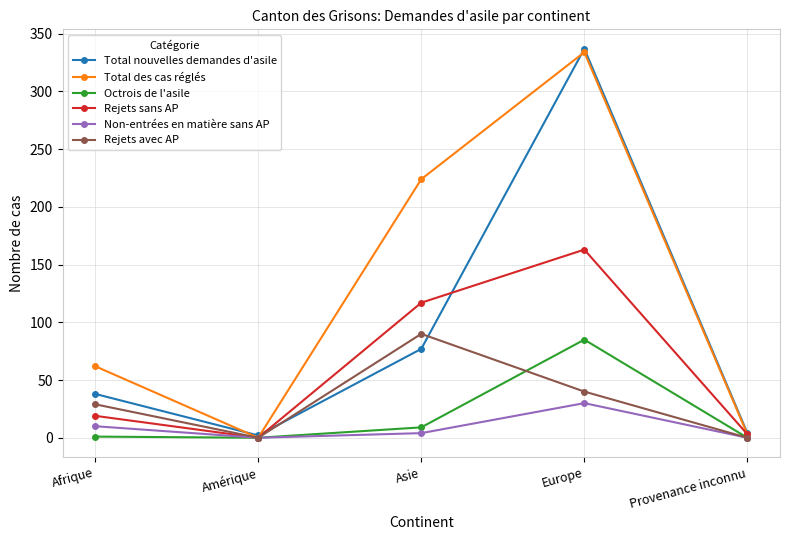

True or false: Non-entrées en matière sans AP has a value of 16 at Amérique.

False